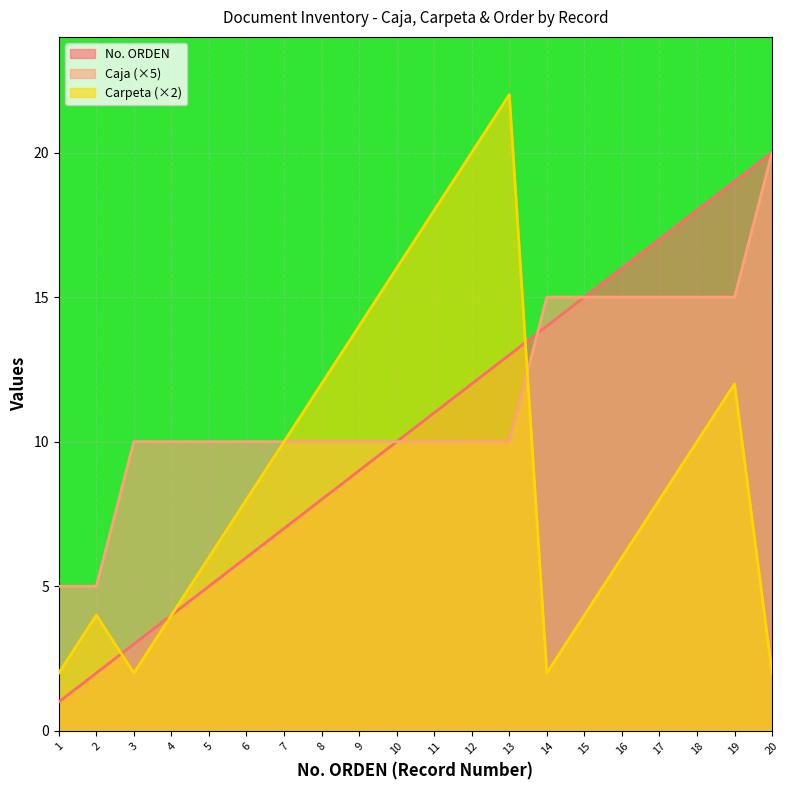

What is the difference between the second highest and second lowest values in the Caja series?

10